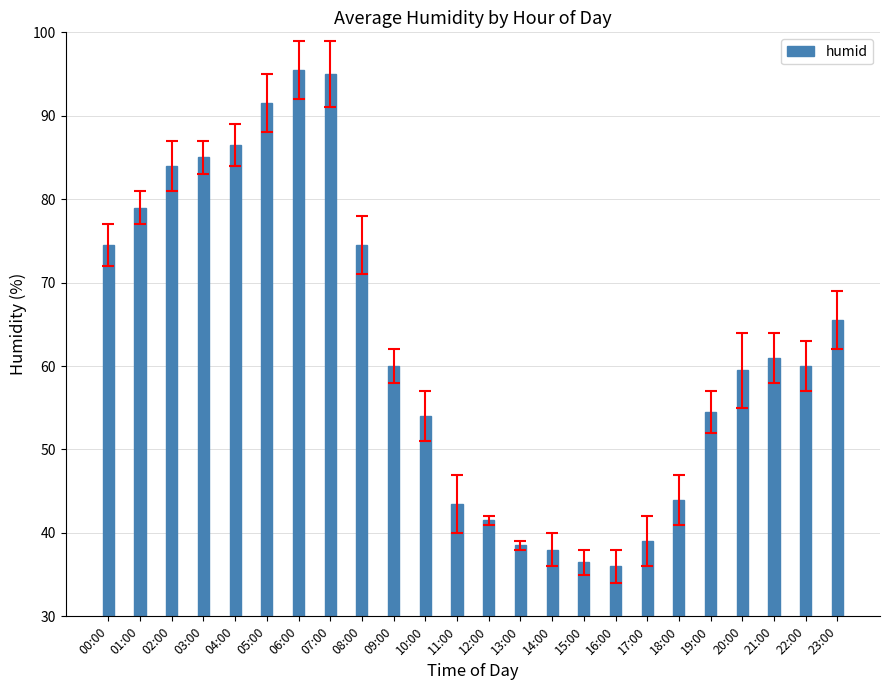

What is the minimum value shown in the chart?

36.0